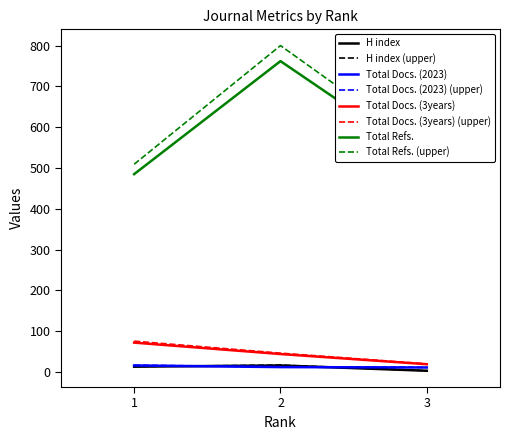

What is the highest value of the Total Docs. (2023) series?

16.0